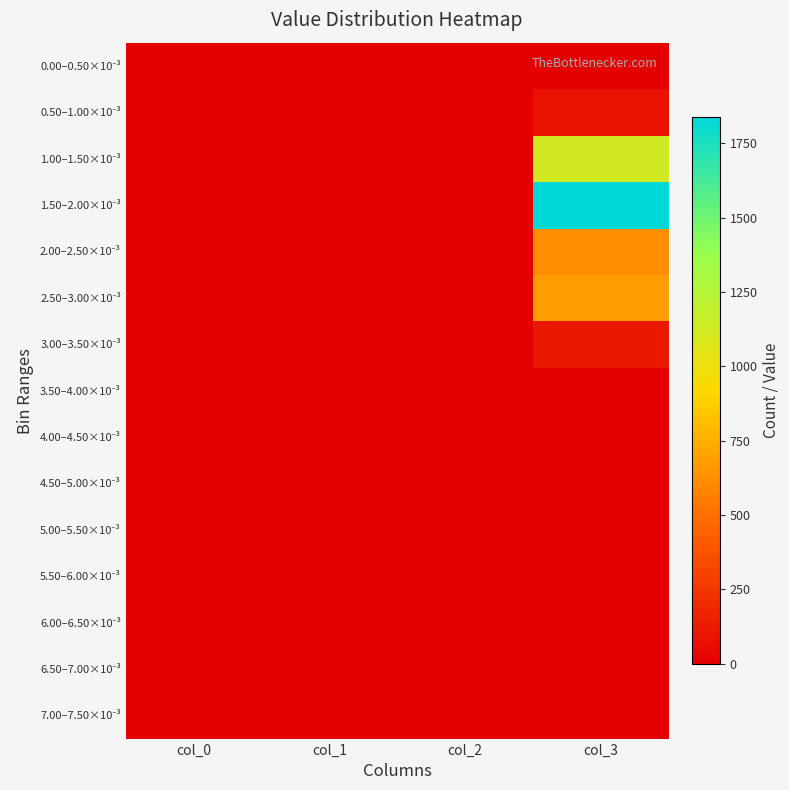

Between col_2 and col_3, which series saw the biggest shift?

1.50–2.00×10⁻³